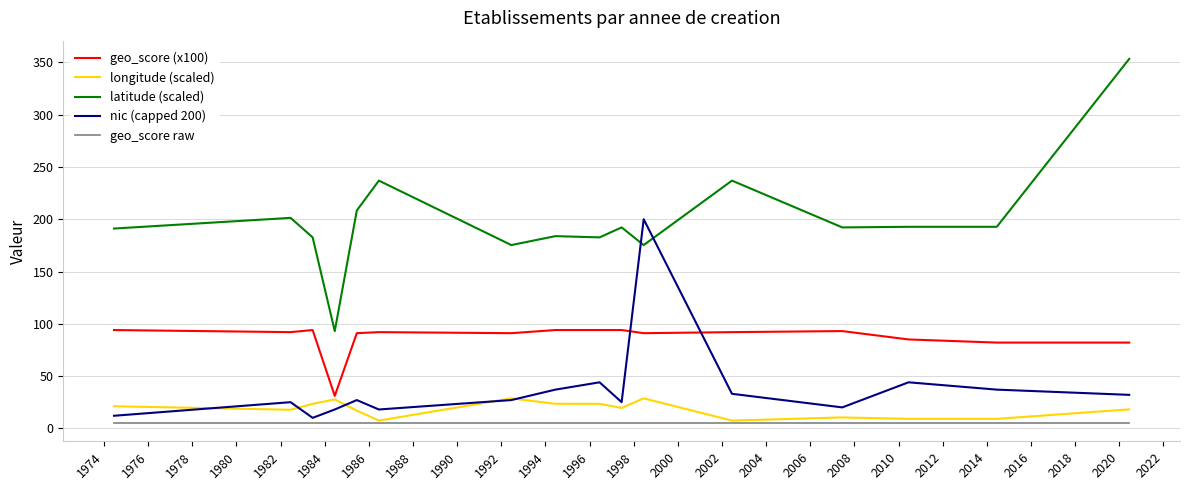

True or false: latitude (scaled) has more than 2 interior local peaks.

True